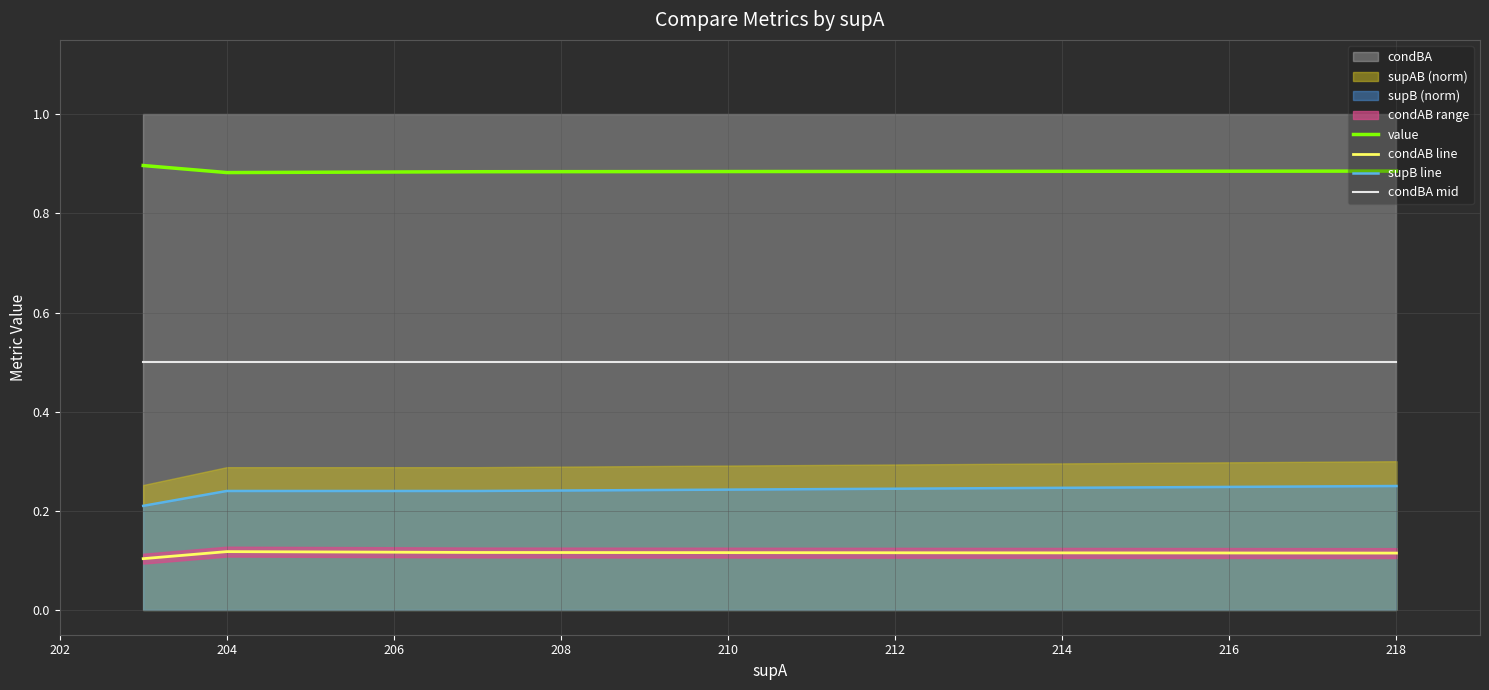

True or false: supB line and condAB line intersect in this chart.

False